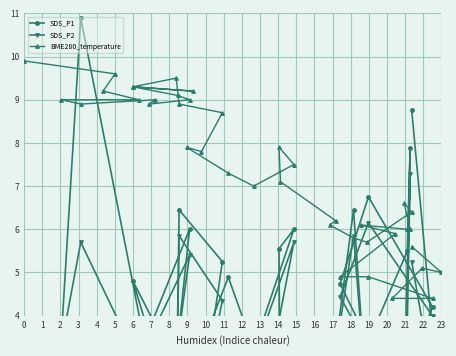

Which series has the largest total across all categories?

BME280_temperature